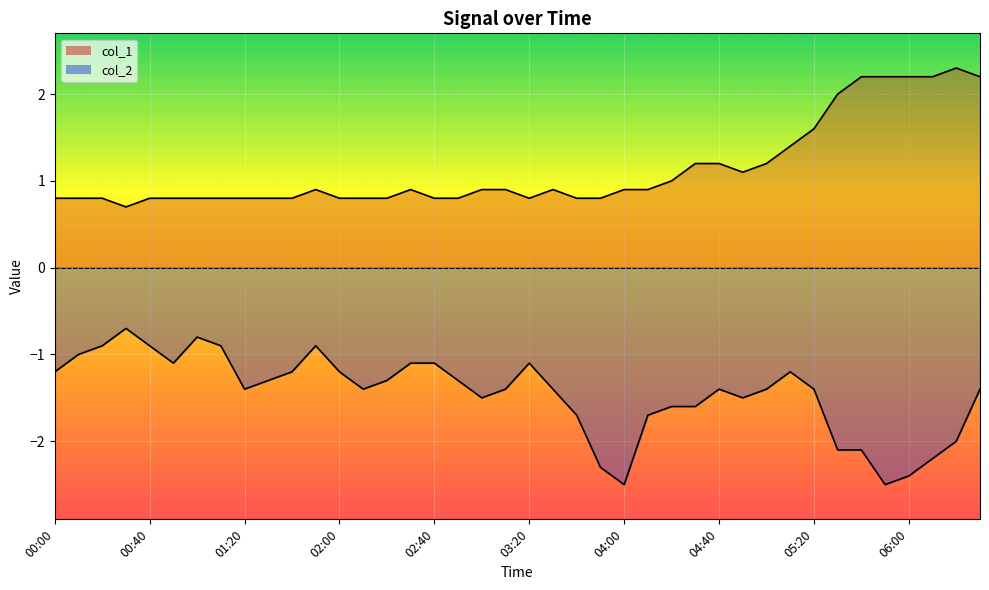

True or false: col_1 line and col_2 line intersect in this chart.

False